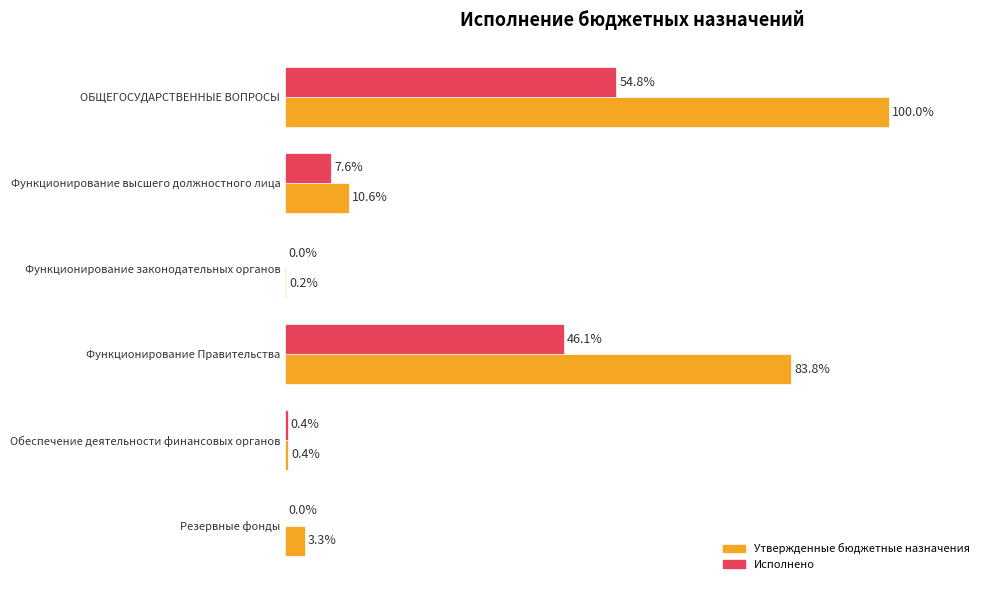

Is the value of Исполнено at ОБЩЕГОСУДАРСТВЕННЫЕ ВОПРОСЫ greater than the value of Утвержденные бюджетные назначения at Функционирование высшего должностного лица?

Yes